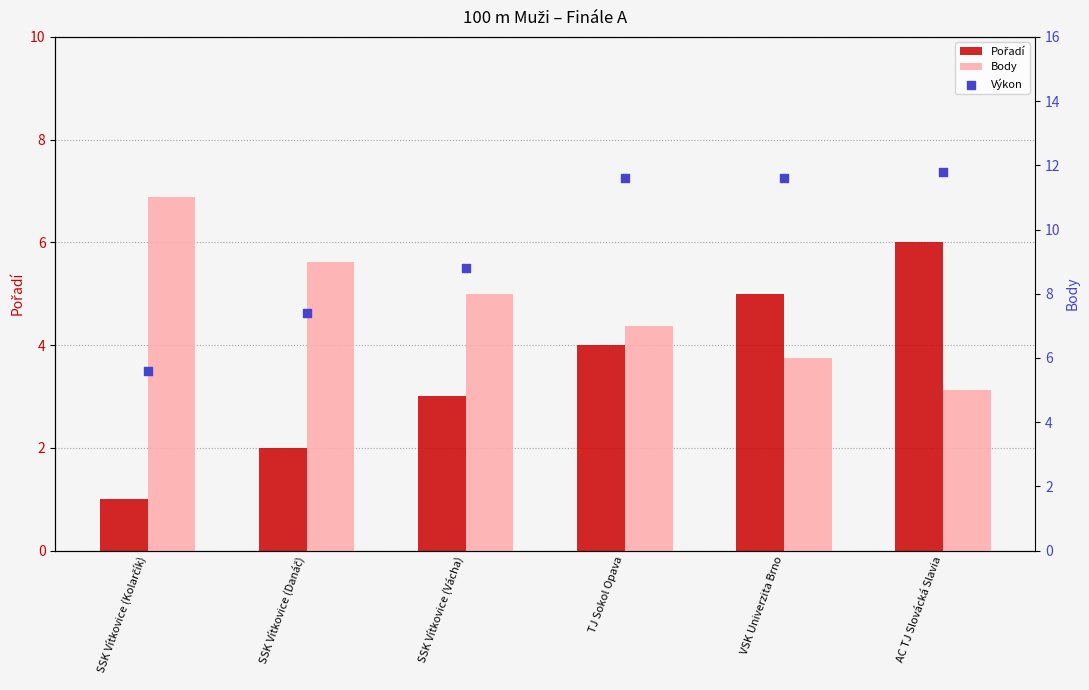

Which series reaches the maximum Y coordinate?

Výkon